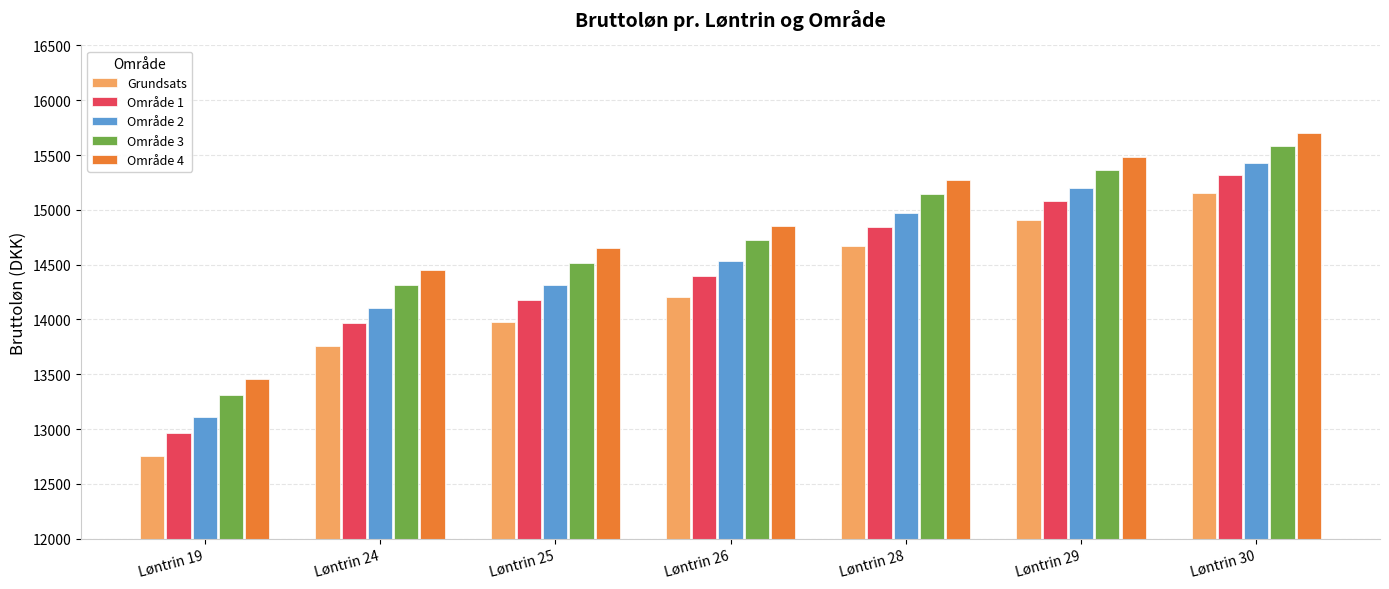

What is the smallest value displayed?

12756.3